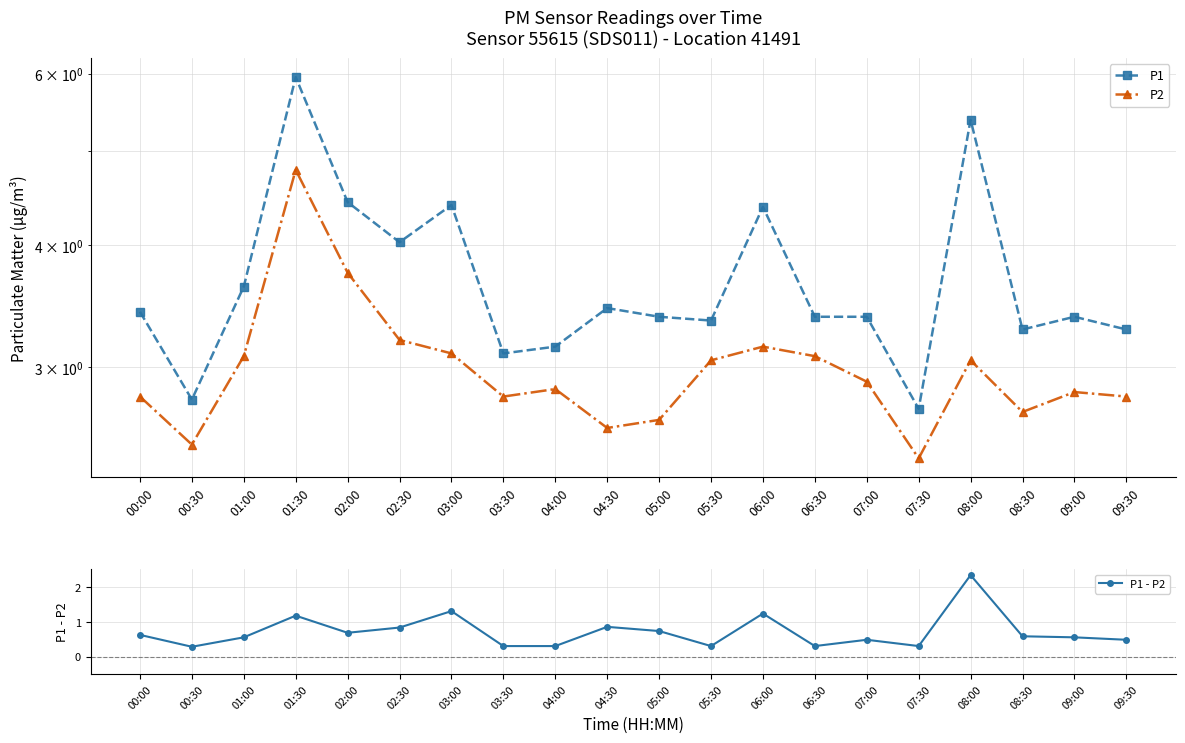

Which series changed the most between 02:00 and 07:00?

P1